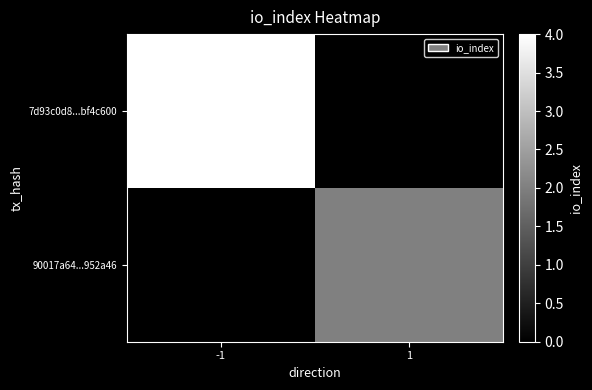

Which category has the highest value across all series?

-1